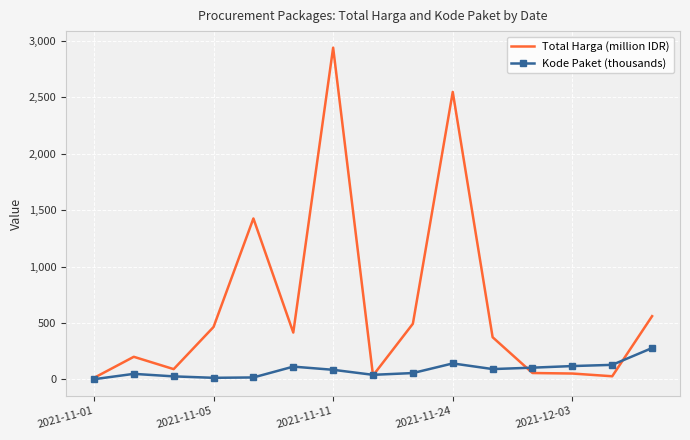

What is the maximum value for Kode Paket (thousands)?

277.7